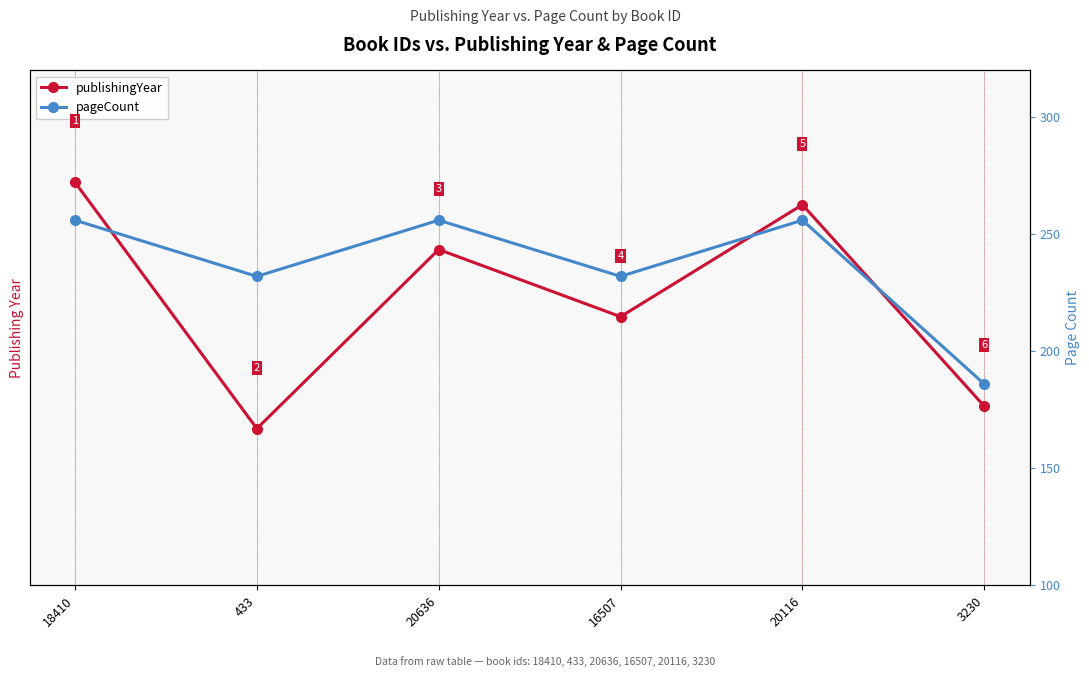

At which label does publishingYear first exceed 2020?

18410